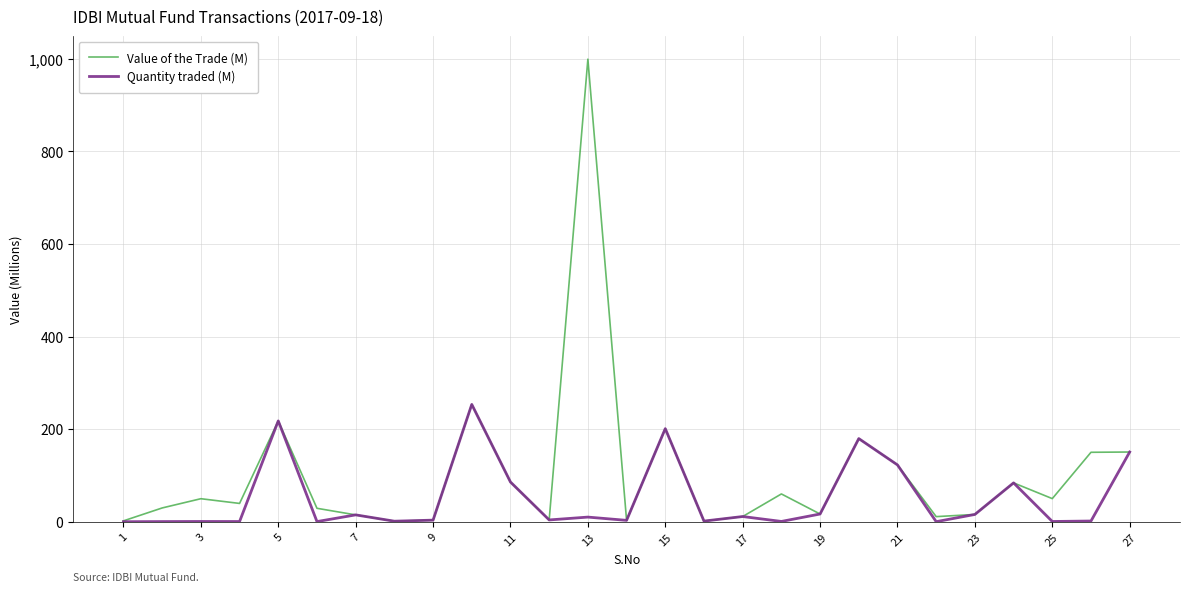

List the series in order of their overall mean, highest first.

Value of the Trade (M), Quantity traded (M)